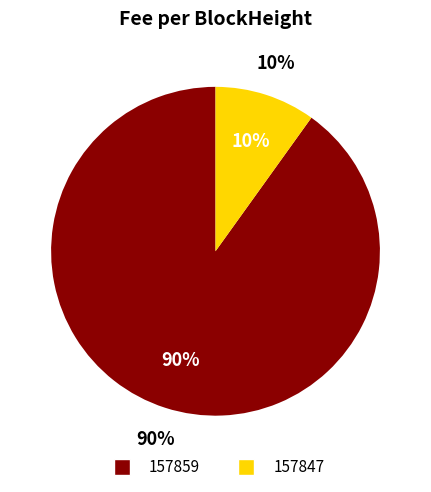

Does 157847 represent more than half of the total?

No